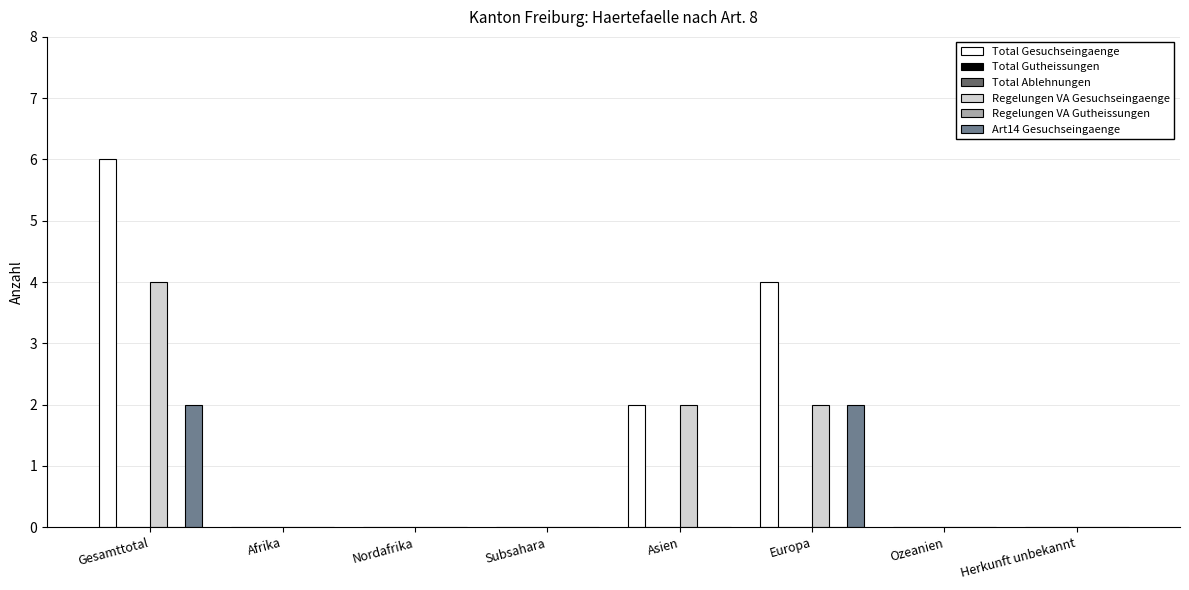

Reading left to right, list all the values displayed in this chart.

Total Gesuchseingaenge: 6	0	0	0	2	4	0	0
Total Gutheissungen: 0	0	0	0	0	0	0	0
Total Ablehnungen: 0	0	0	0	0	0	0	0
Regelungen VA Gesuchseingaenge: 4	0	0	0	2	2	0	0
Regelungen VA Gutheissungen: 0	0	0	0	0	0	0	0
Art14 Gesuchseingaenge: 2	0	0	0	0	2	0	0